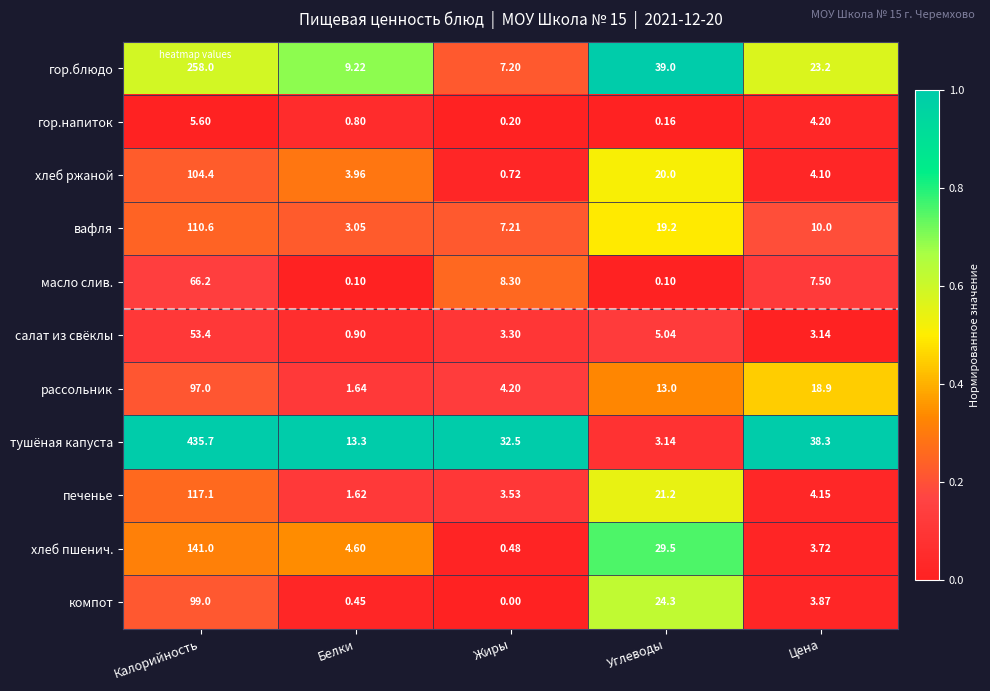

At how many categories does at least one series exceed 0?

5